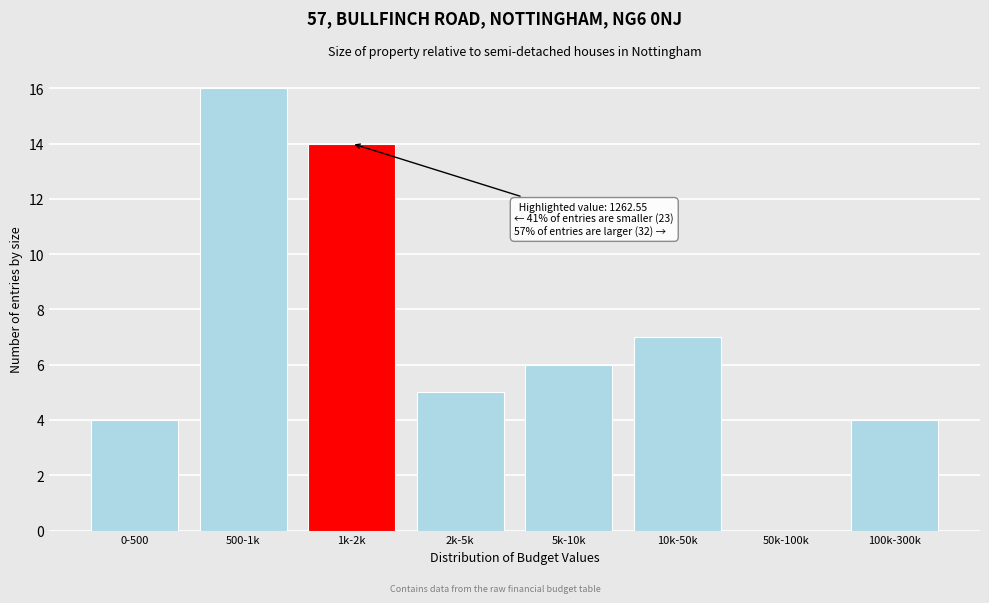

Reading left to right, transcribe all the data shown in this chart.

0-500=4	500-1k=16	1k-2k=14	2k-5k=5	5k-10k=6	10k-50k=7	50k-100k=0	100k-300k=4